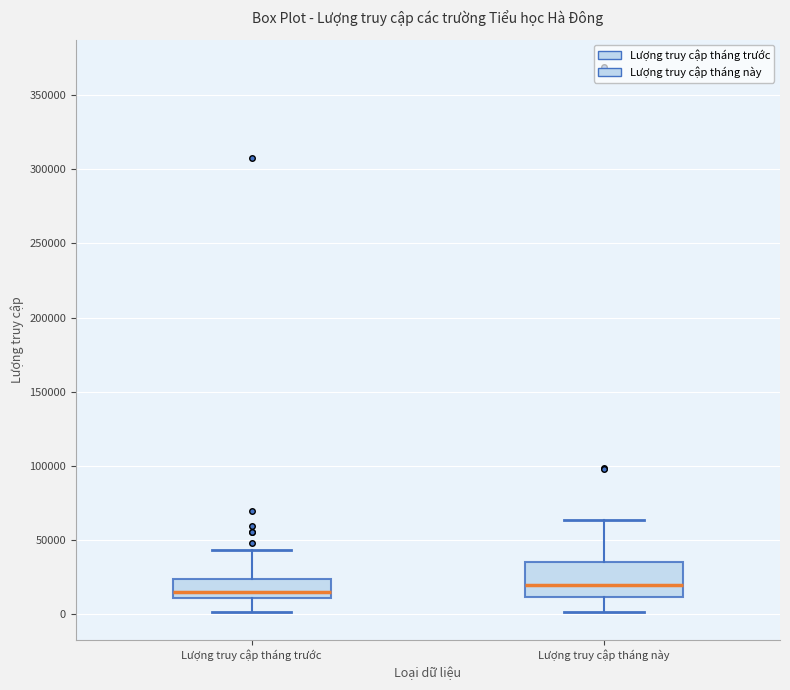

Which box has the highest median line?

Lượng truy cập tháng này